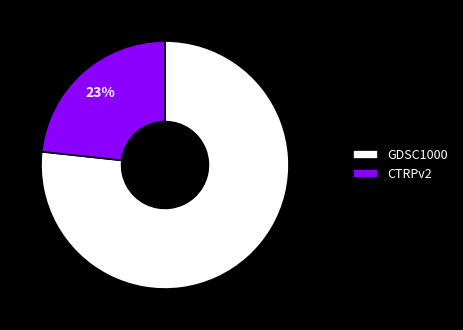

To the nearest percent, what portion does GDSC1000 represent?

77%